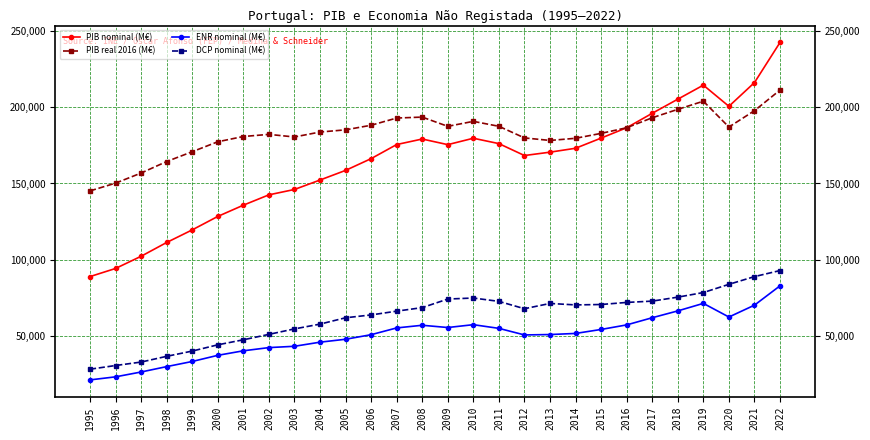

Which series has the widest spread of values?

PIB nominal (M€)